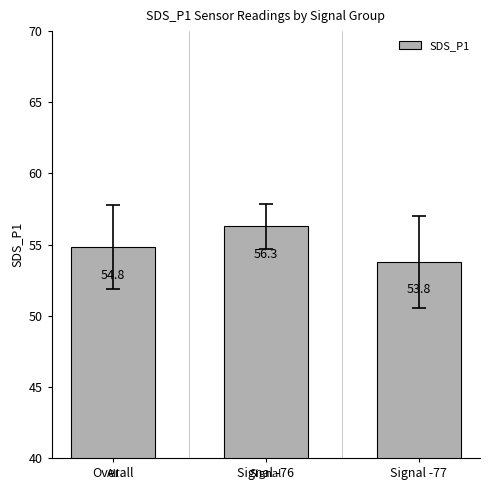

Reading left to right, extract all data points from this chart.

54.8	56.3	53.8